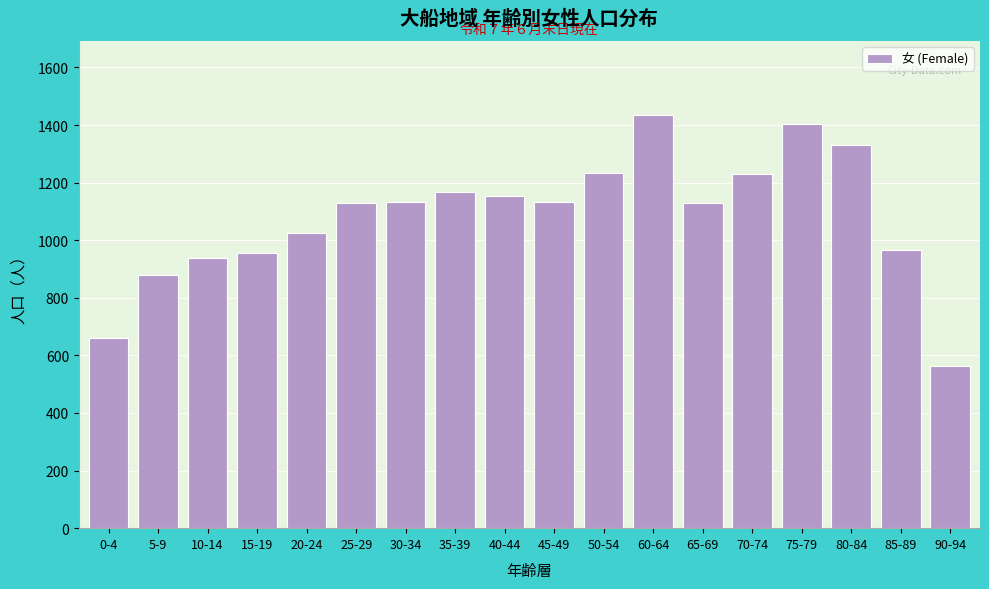

What is the approximate value at 85-89, to the nearest 10?

970